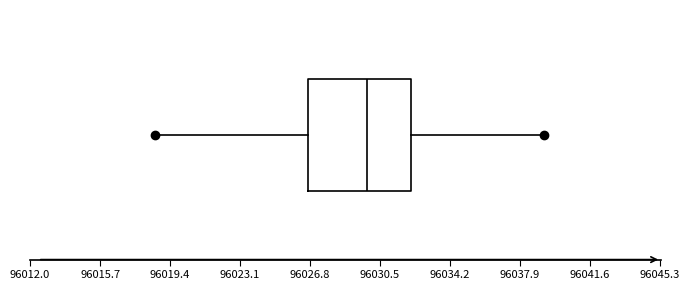

Transcribe this box plot: give where the median line is, the range the box spans, and where the two whiskers end, as read against the x-axis. The values are not printed on the chart, so give them approximately, as read against the axis.

median 96030.0, box 96026.5 to 96032.0, whiskers 96018.5 to 96039.0